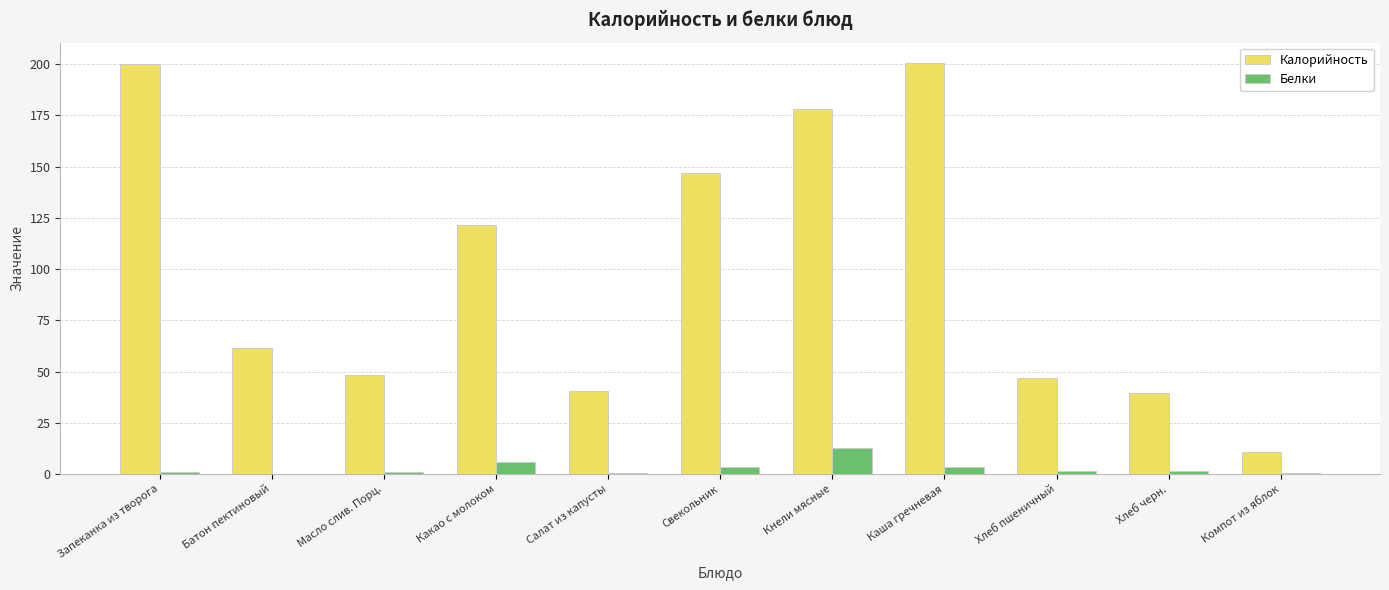

What is the sum of all Калорийность values?

1094.8